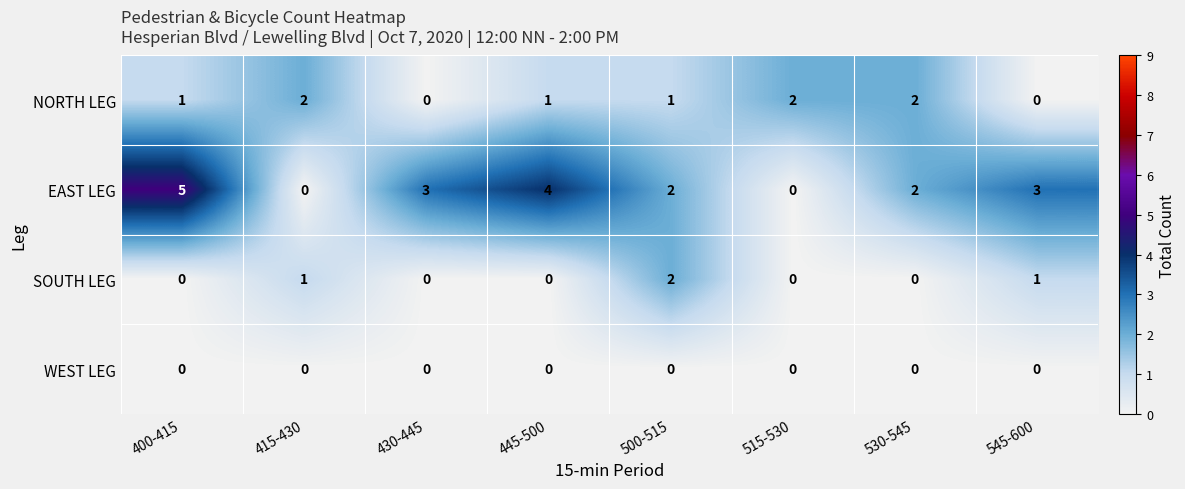

Is it true that NORTH LEG equals 1 at 400-415?

True